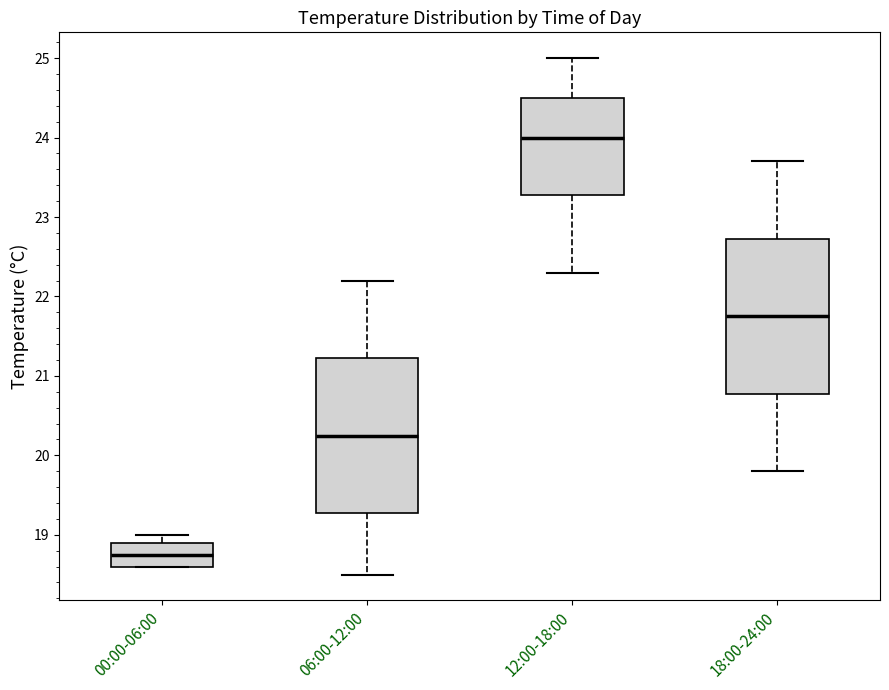

Which box's median line is the lowest?

00:00-06:00